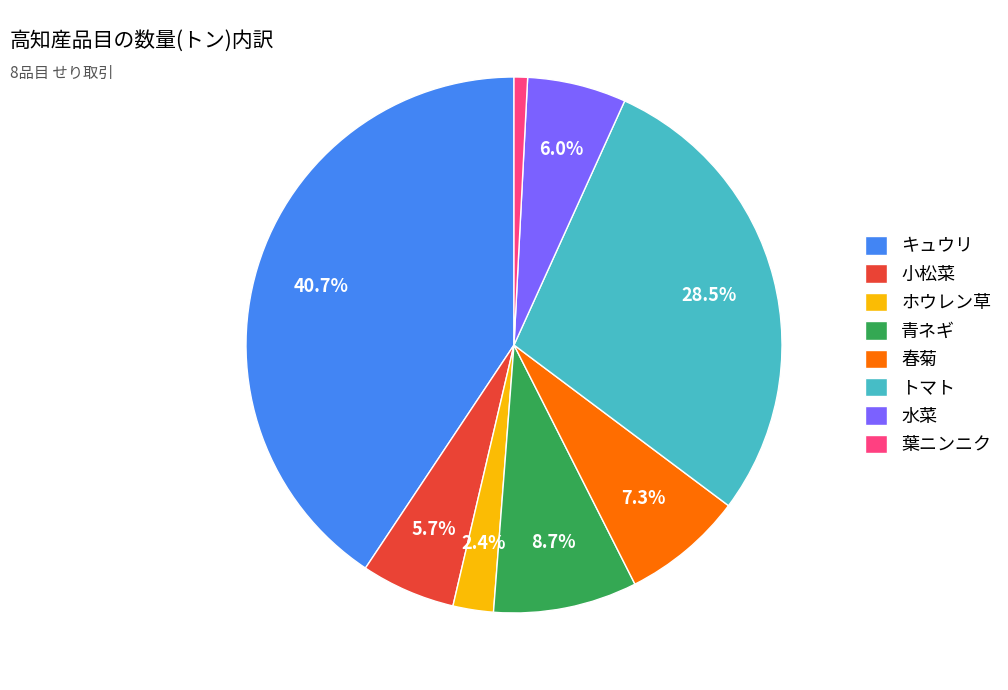

Is there a majority slice in this chart?

No